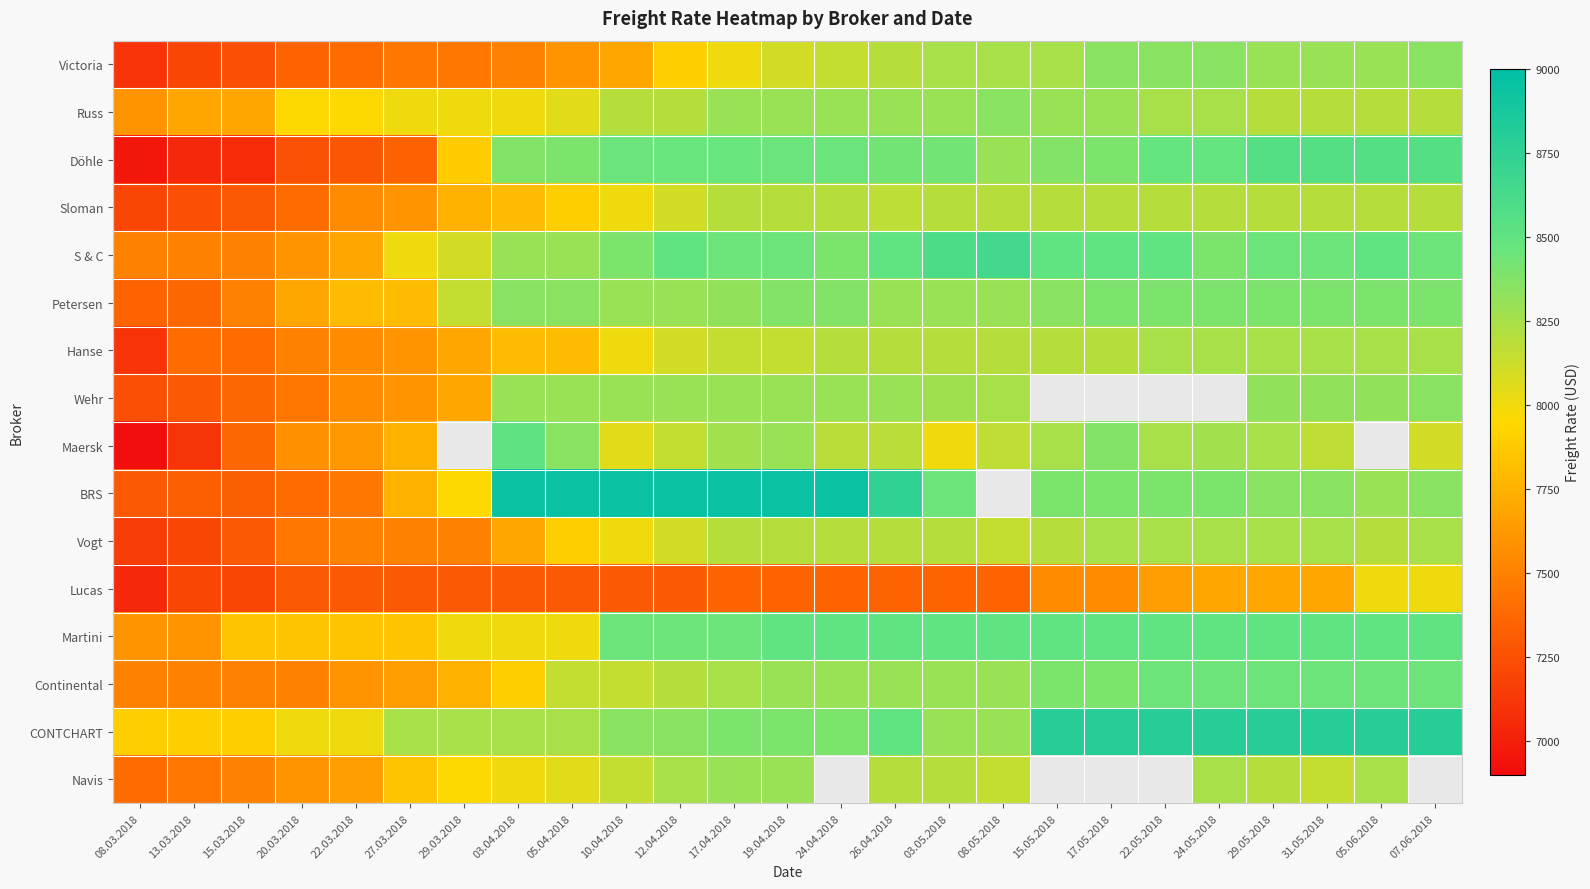

Which series has the largest range (max minus min)?

BRS